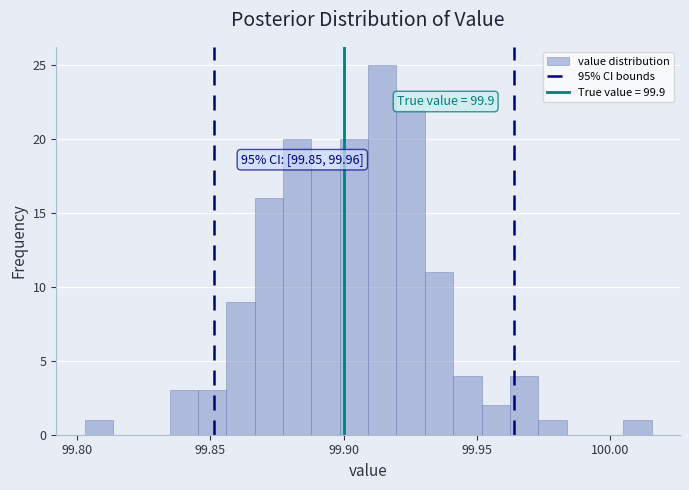

Around what value on the x-axis is the tallest bar? Give the approximate position of its centre, as read against the axis.

99.915